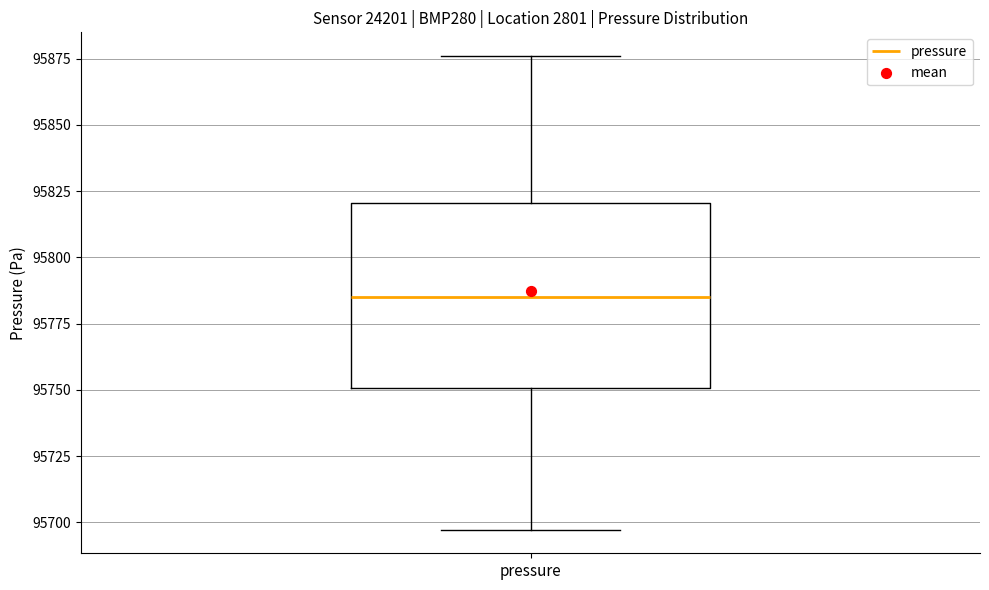

Read this box plot against the y-axis: the position of the median line, the range covered by the box, and the ends of both whiskers. The values are not printed on the chart, so give them approximately, as read against the axis.

median 95785, box 95750 to 95820, whiskers 95695 to 95875